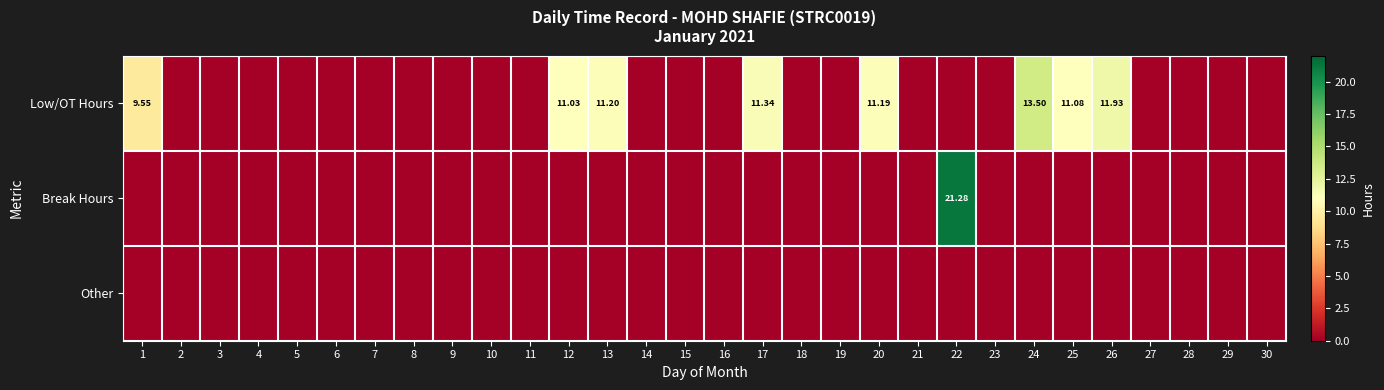

How many values in Break Hours are above zero?

1